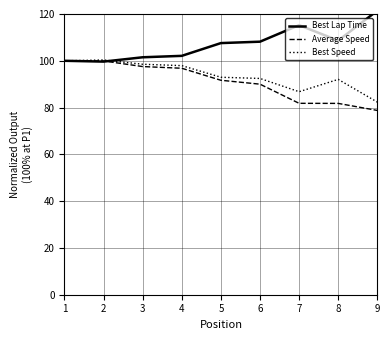

What is the sum of all Best Speed values?

843.4